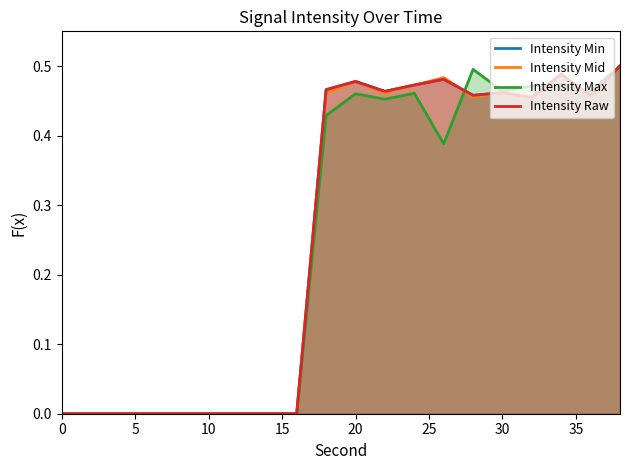

How many data points in Intensity Min are above 0?

11